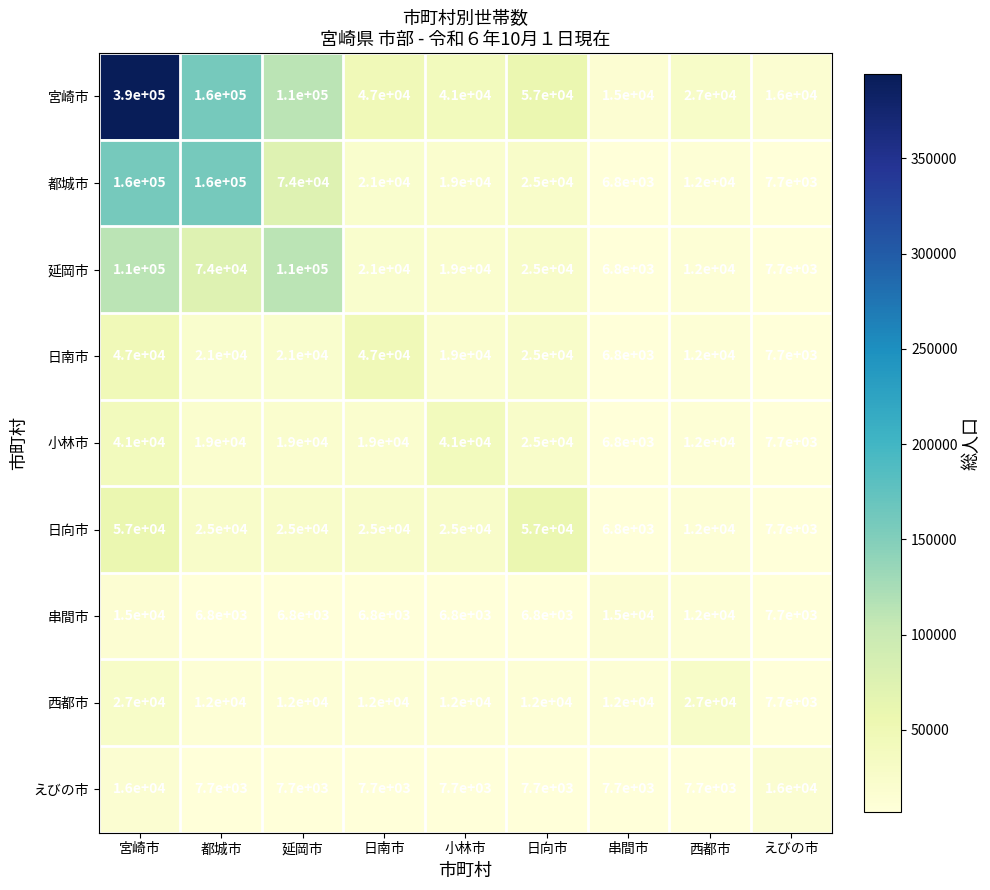

What is the maximum value for えびの市?

16000